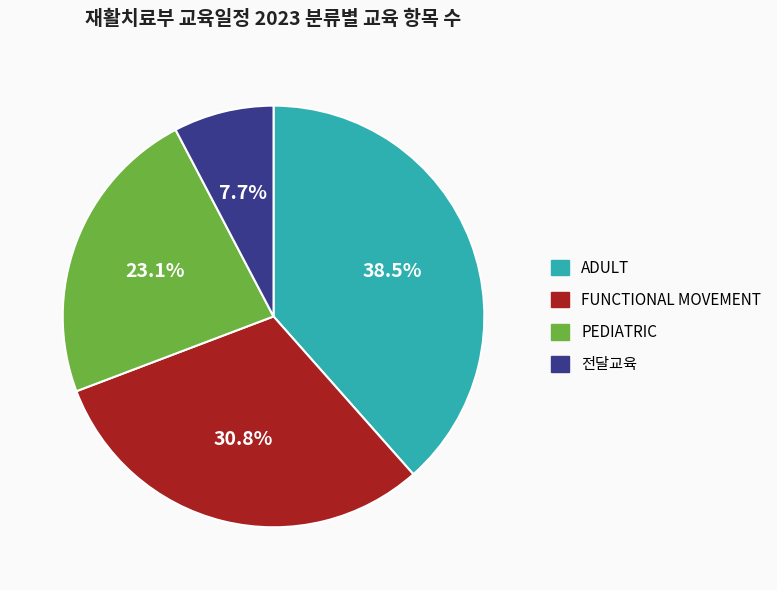

Does ADULT account for over 50% of the chart?

No